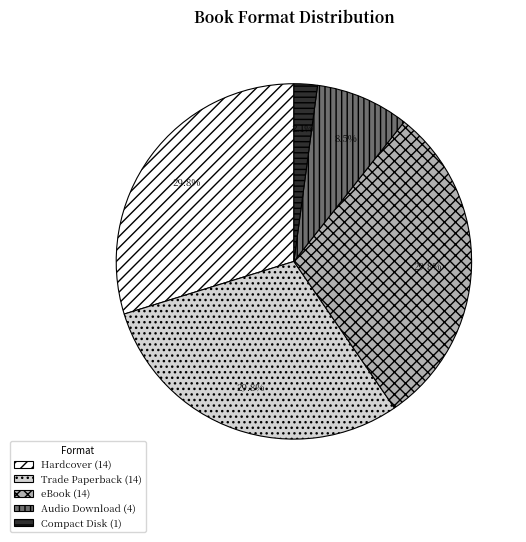

Between Hardcover (14) and Compact Disk (1), which is larger?

Hardcover (14)